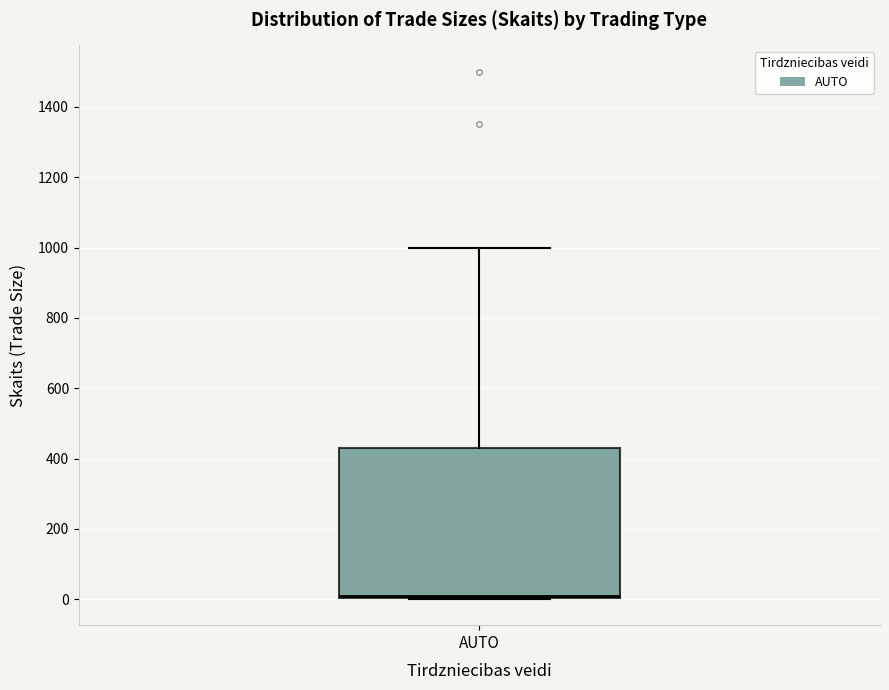

Read this box plot against the y-axis: the position of the median line, the range covered by the box, and the ends of both whiskers. The values are not printed on the chart, so give them approximately, as read against the axis.

median 20, box 0 to 440, whiskers 0 to 1000